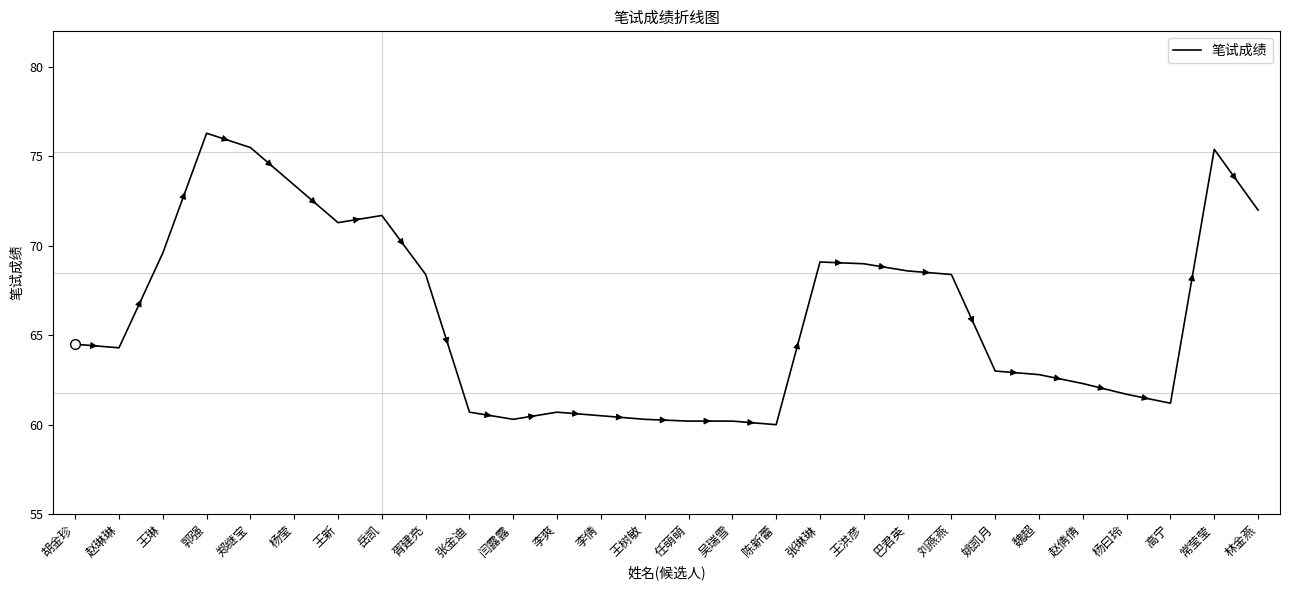

Approximately how many times larger is the value at 赵琳琳 compared to 高宁?

1.1